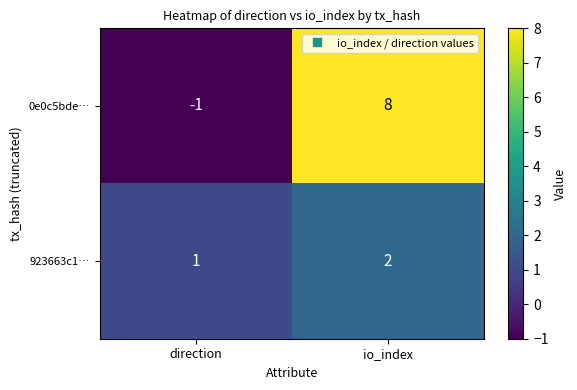

Which series has the largest range (max minus min)?

0e0c5bde…